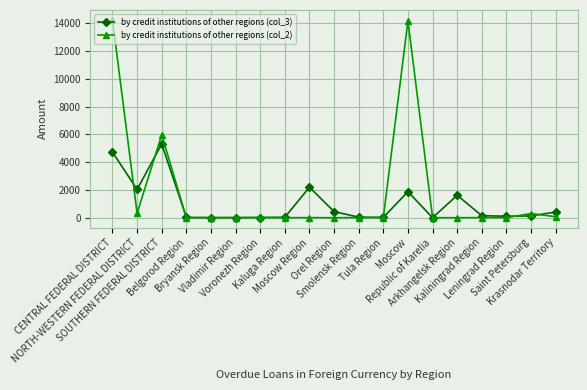

In by credit institutions of other regions (col_3), how many points are higher than both neighbors (excluding endpoints)?

4